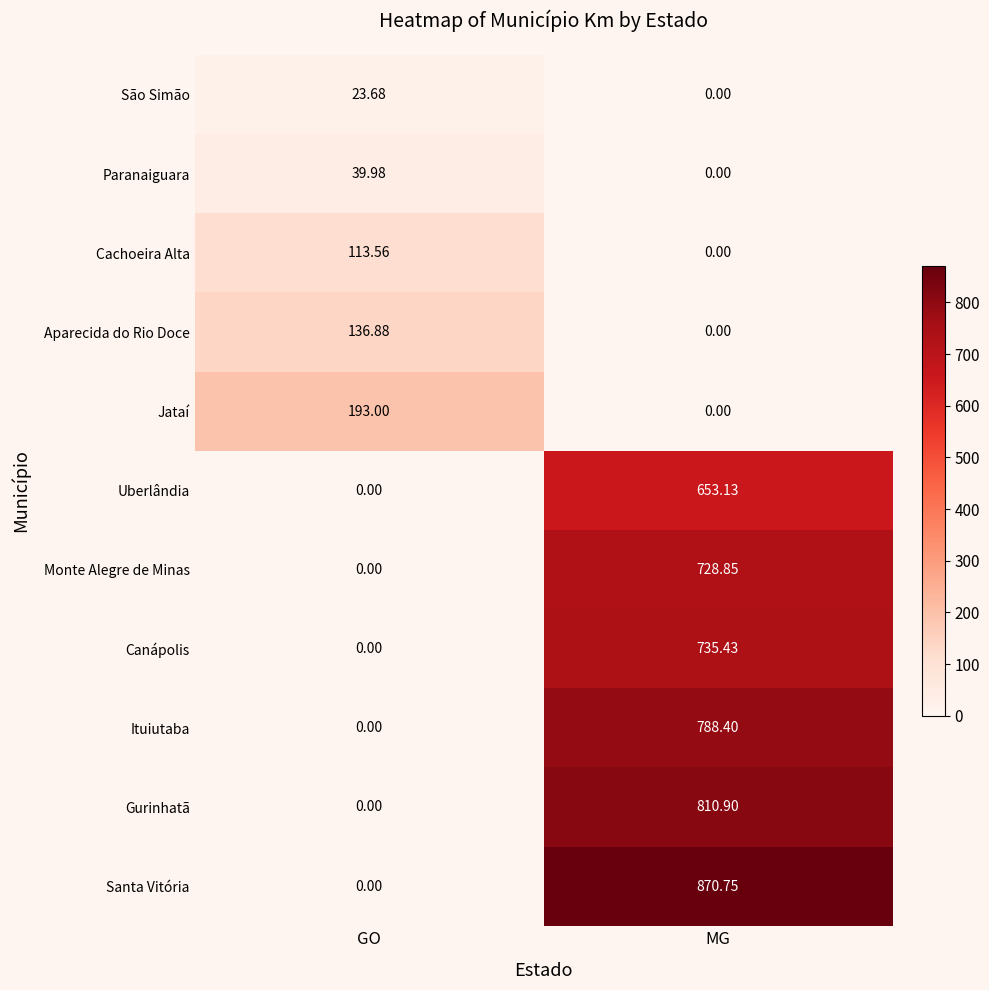

At which label does Gurinhatã first exceed 810?

MG